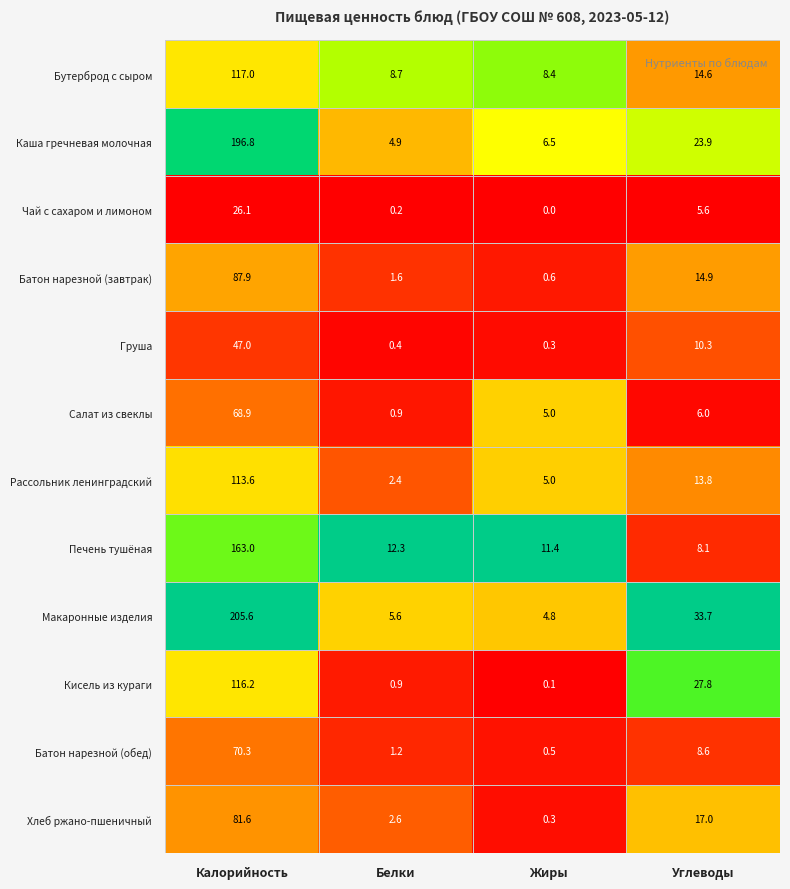

What value does the Рассольник ленинградский series have at Углеводы?

13.8